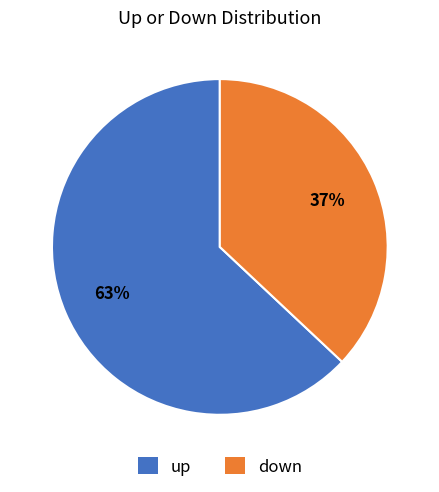

To the nearest percent, what portion does down represent?

37%